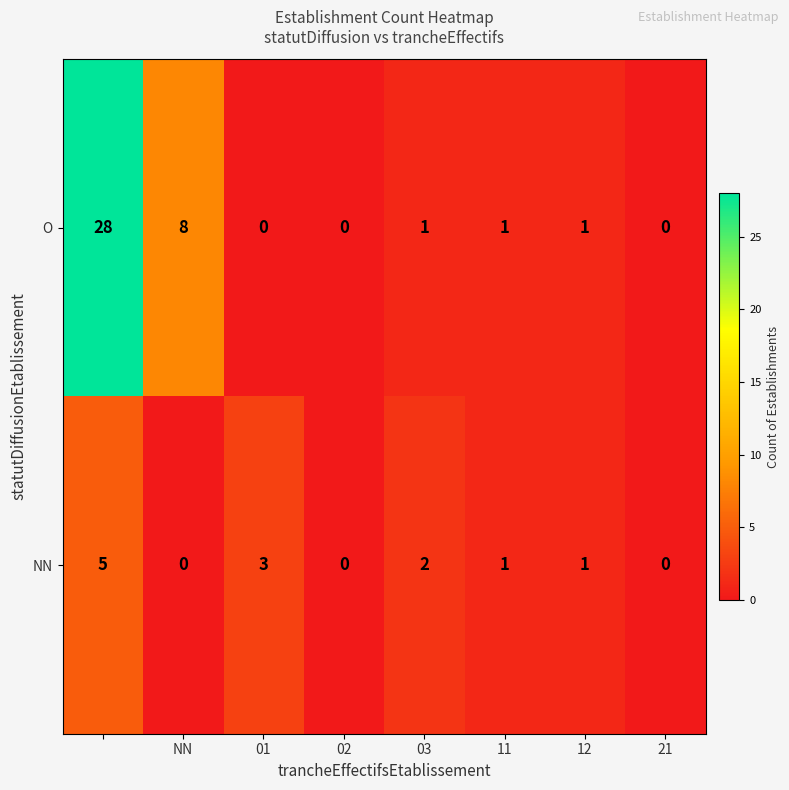

List the series in order of their peak value, highest first.

O, NN